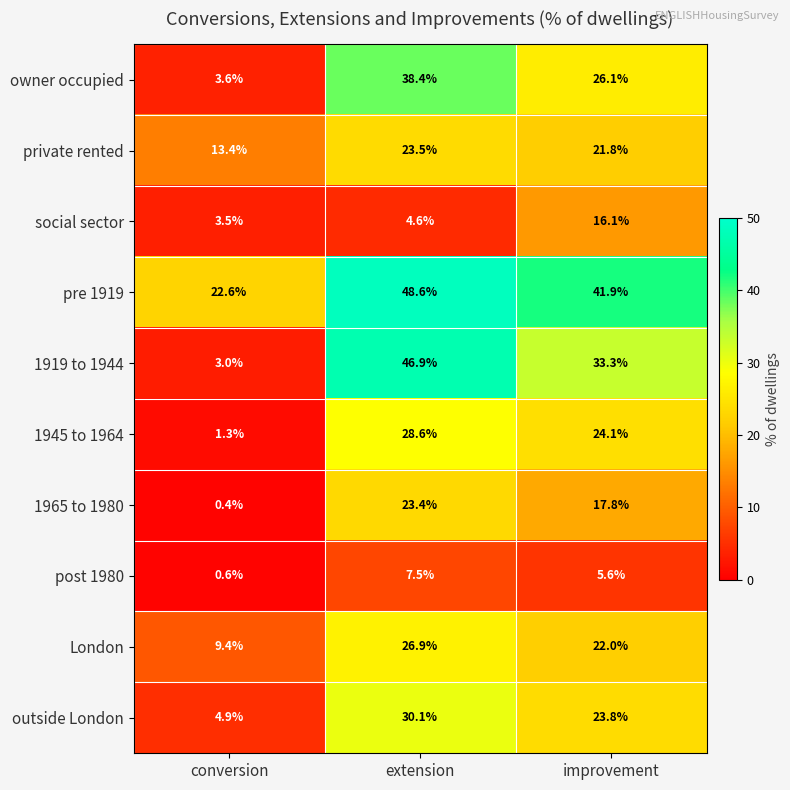

What is the greatest value displayed?

48.6